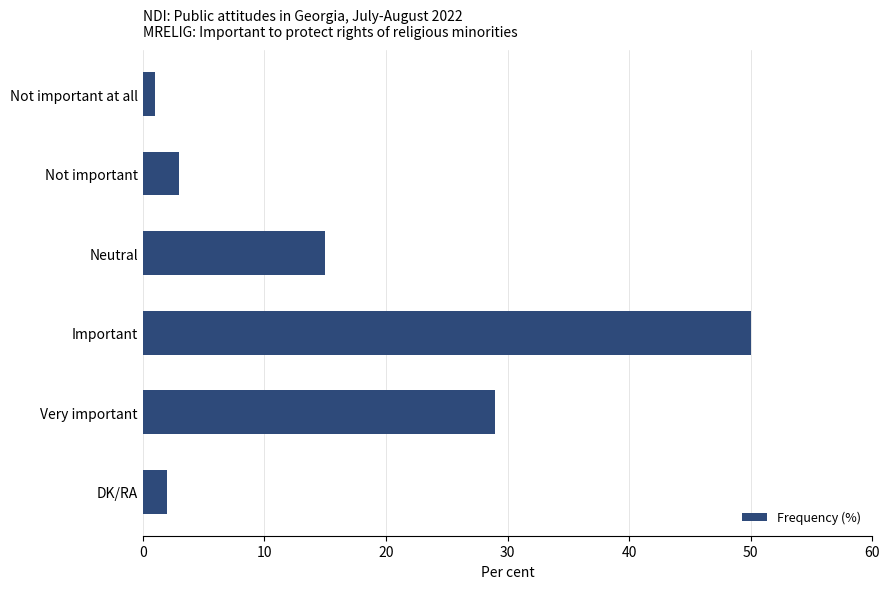

Reading top to bottom, list all the values displayed in this chart.

Not important at all=1	Not important=3	Neutral=15	Important=50	Very important=29	DK/RA=2